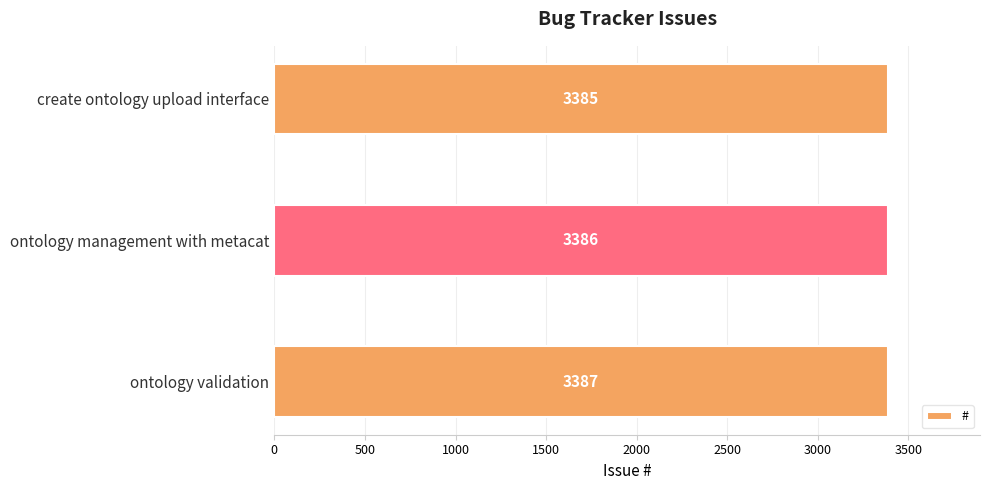

Does the chart contain any negative values?

No